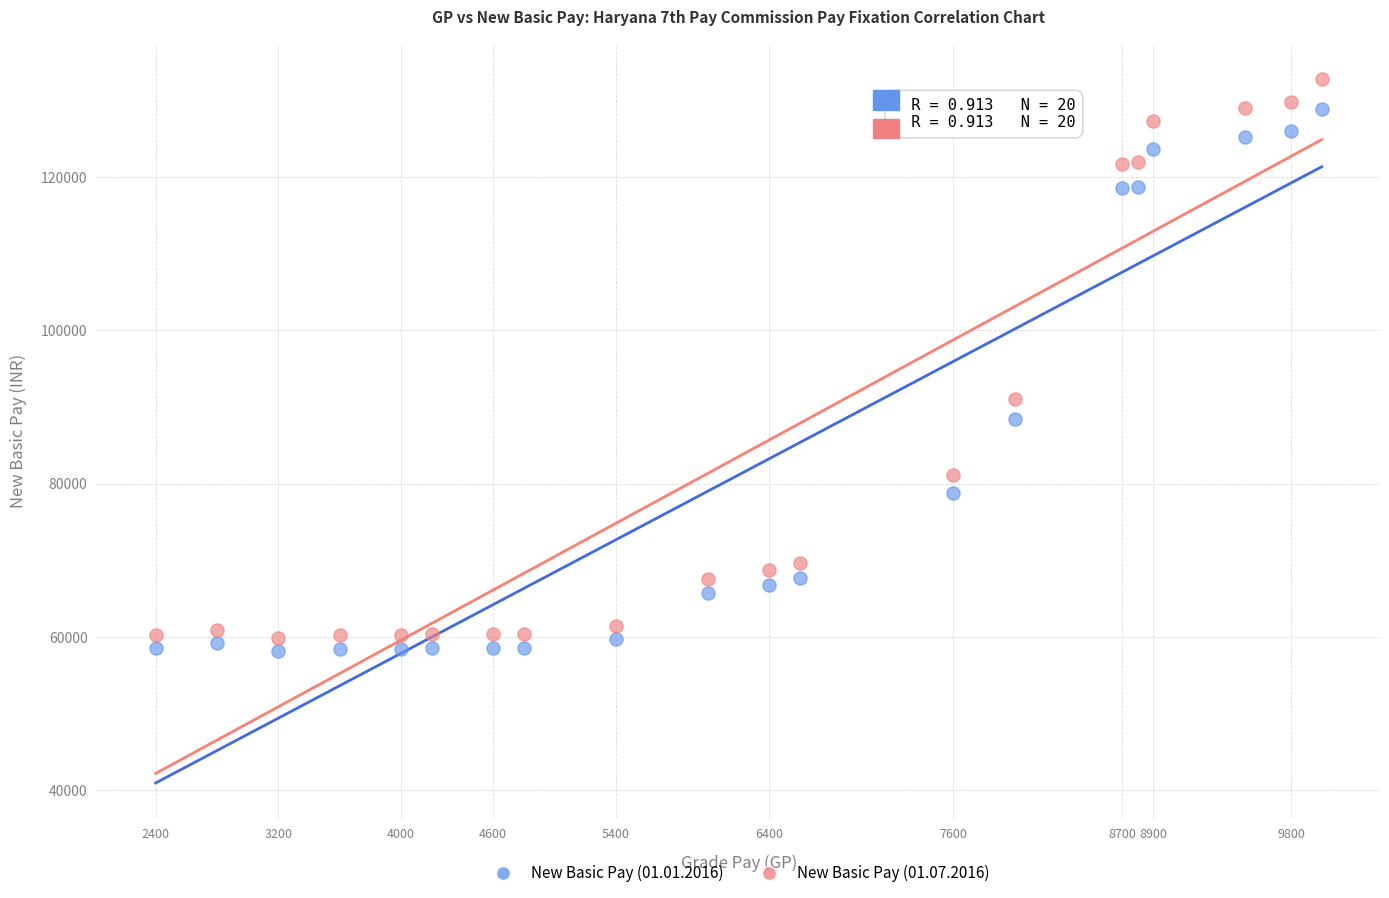

Which series has the widest spread of Y values?

New Basic Pay (01.07.2016)